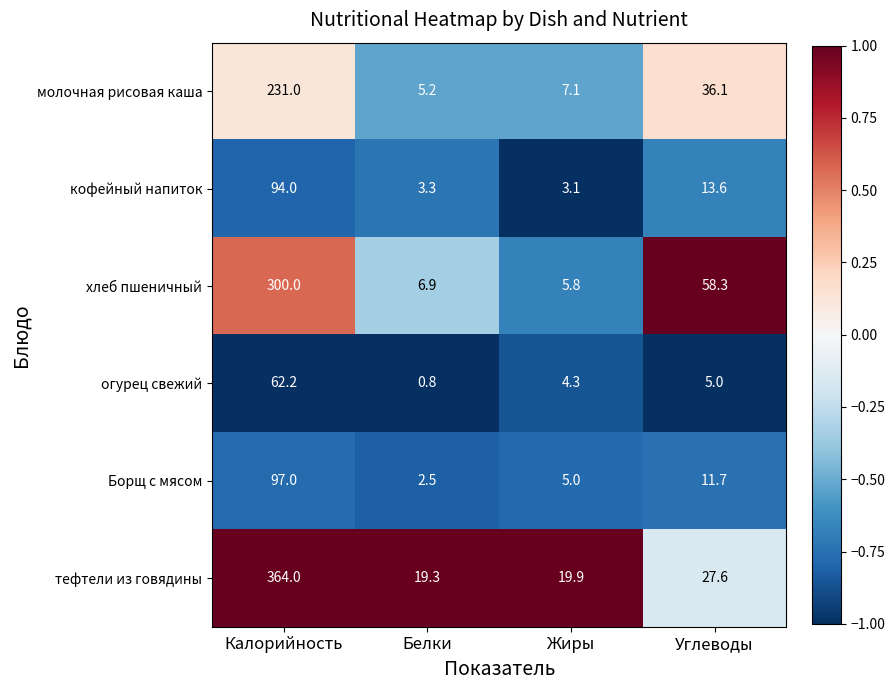

Rank the series by their maximum value, from highest to lowest.

тефтели из говядины, хлеб пшеничный, молочная рисовая каша, Борщ с мясом, кофейный напиток, огурец свежий